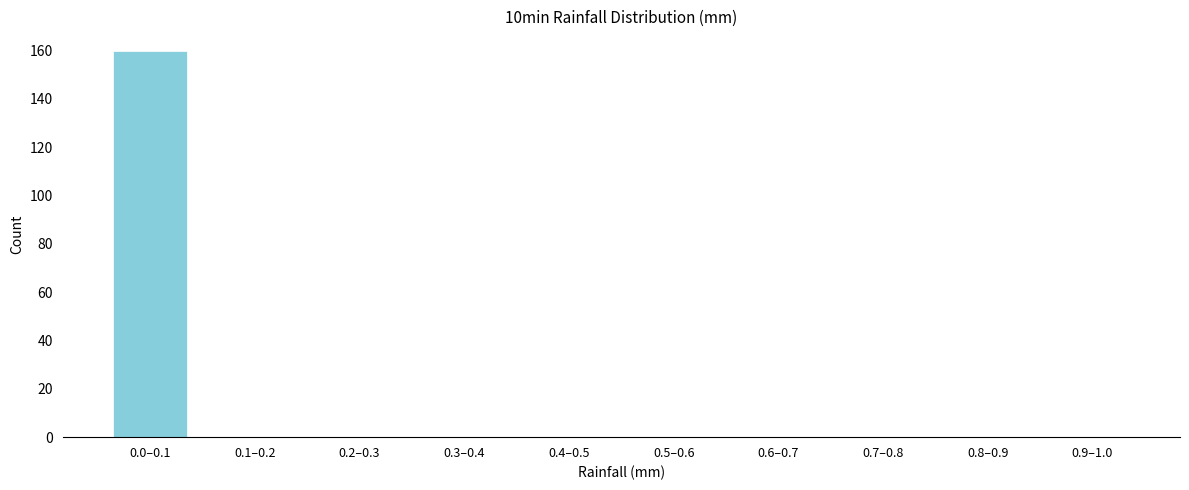

Reading right to left, extract all data points from this chart.

0.9–1.0=0	0.8–0.9=0	0.7–0.8=0	0.6–0.7=0	0.5–0.6=0	0.4–0.5=0	0.3–0.4=0	0.2–0.3=0	0.1–0.2=0	0.0–0.1=160